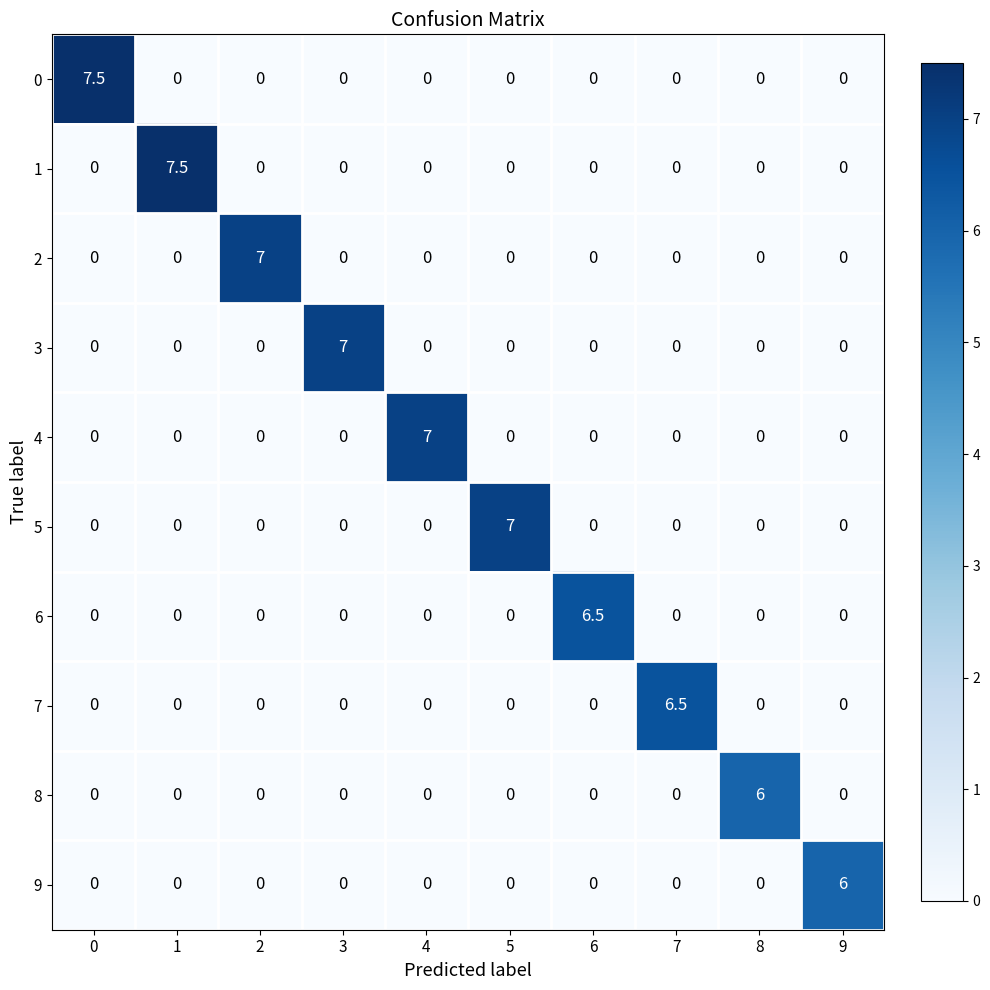

What is the total value across all series at 2?

7.0